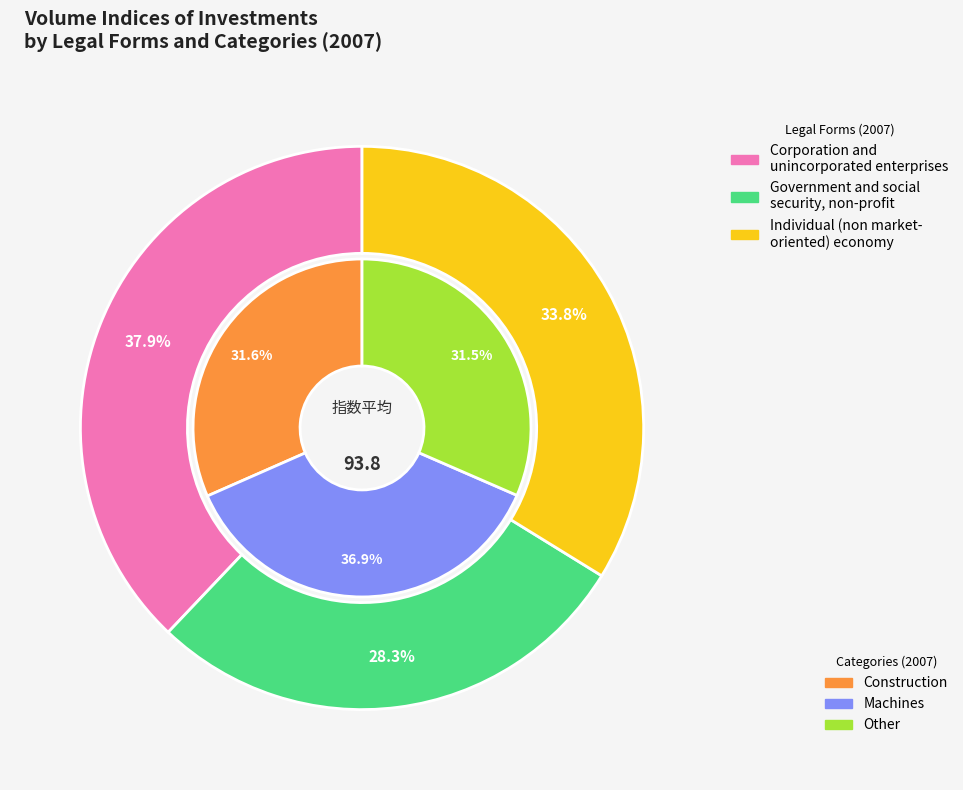

To the nearest percent, what portion does categories_values represent?

37%